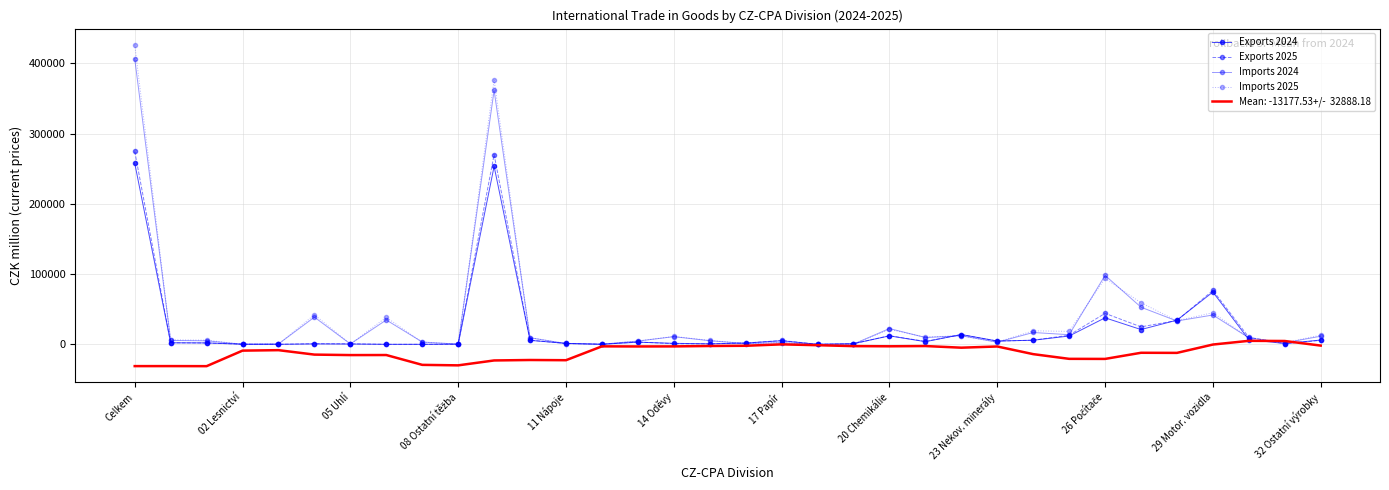

What is the maximum value shown in the chart?

426579